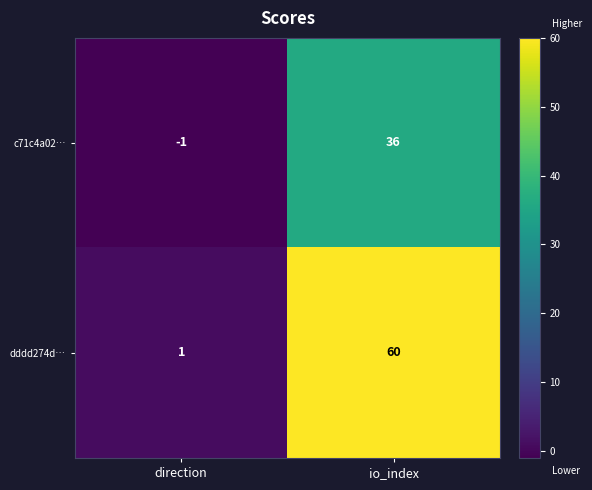

True or false: c71c4a02… has a value of 0 at direction.

False